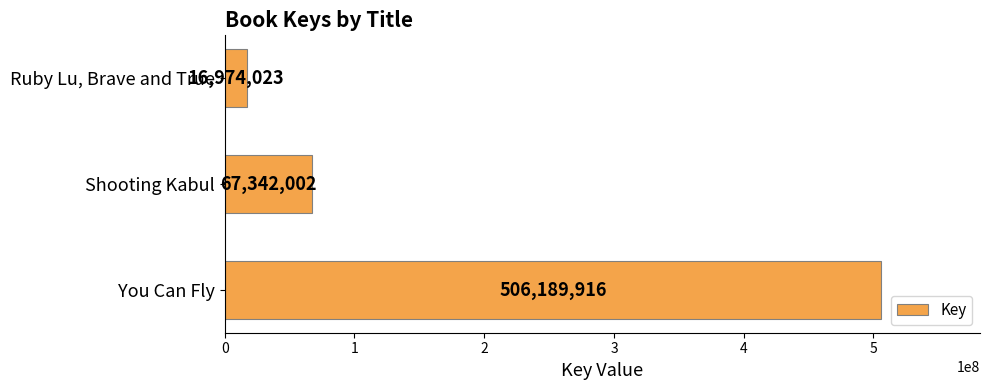

At which label is the value closest to 261581969?

Shooting Kabul